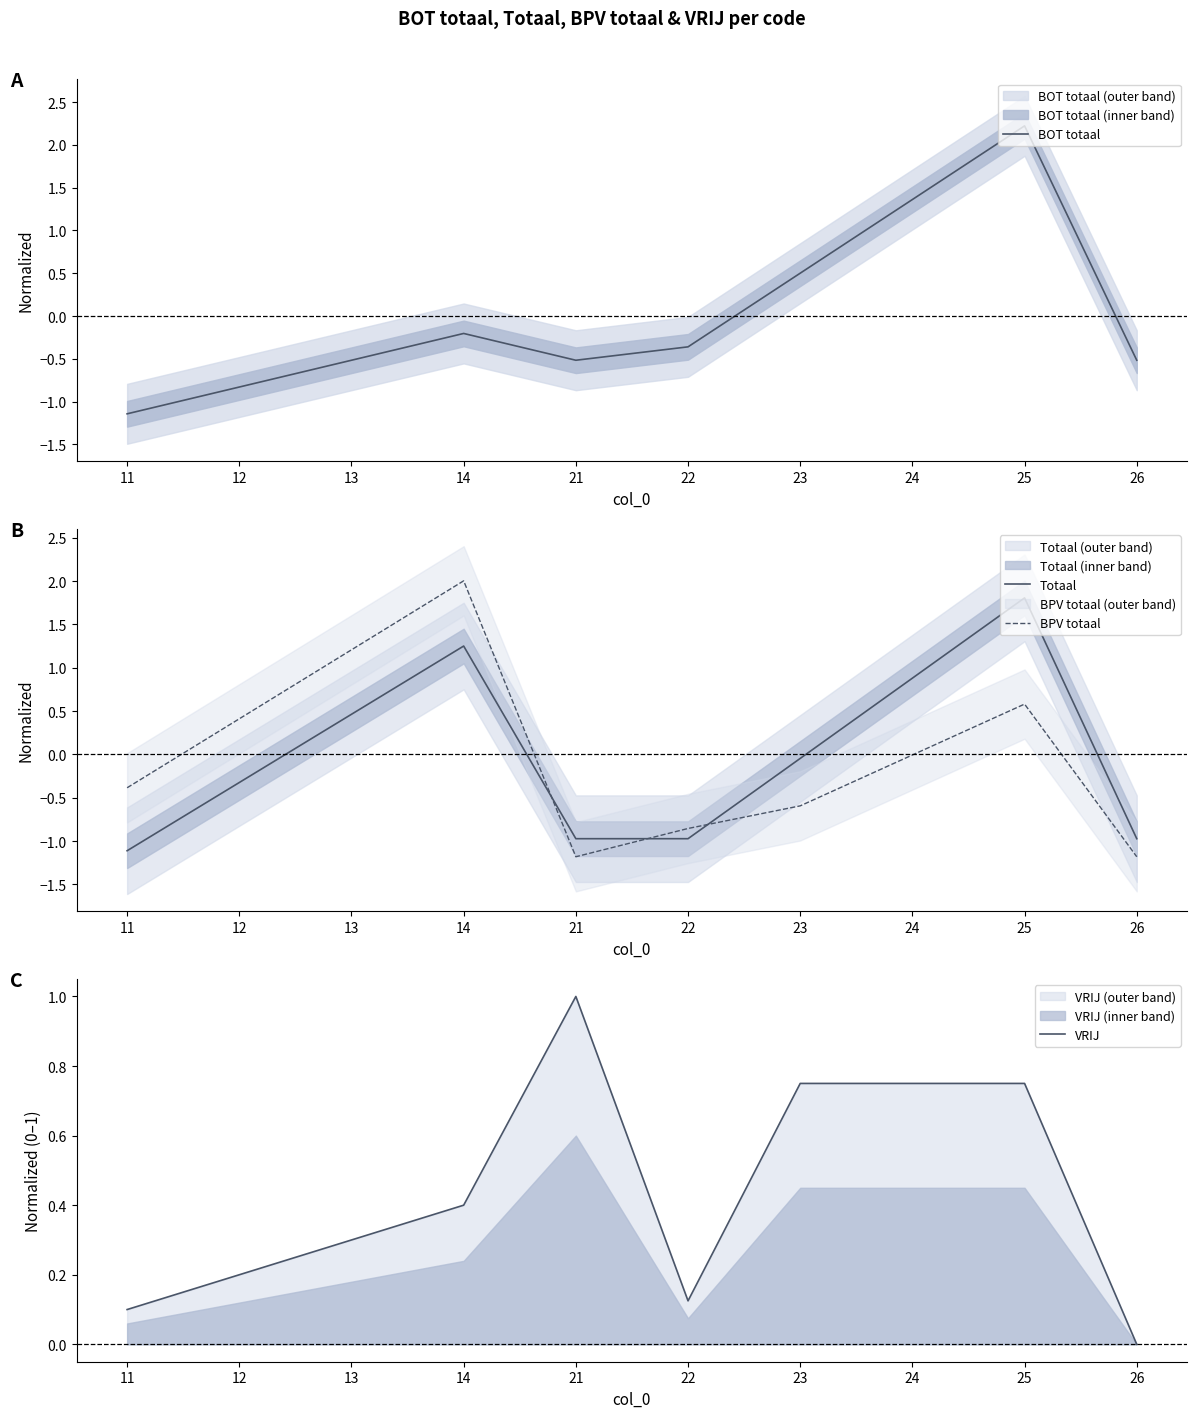

At which category does BPV totaal reach its first local valley?

21